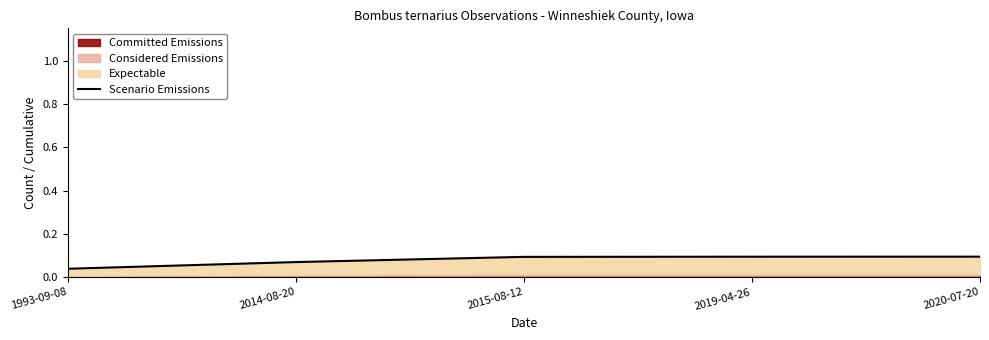

Reading right to left, transcribe all the data shown in this chart.

0.1	0.1	0.1	0.1	0.0